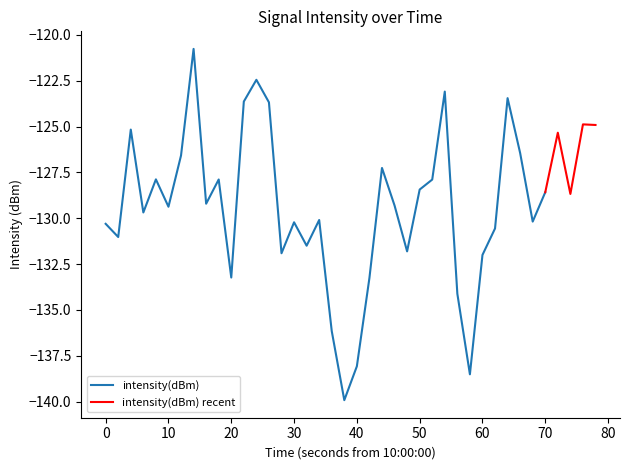

What is the value of the 37th point from the left?

-125.3